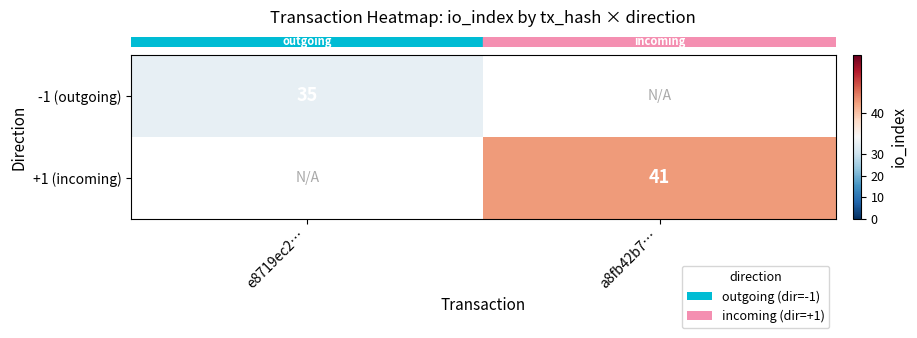

Count the number of data series in this chart.

2